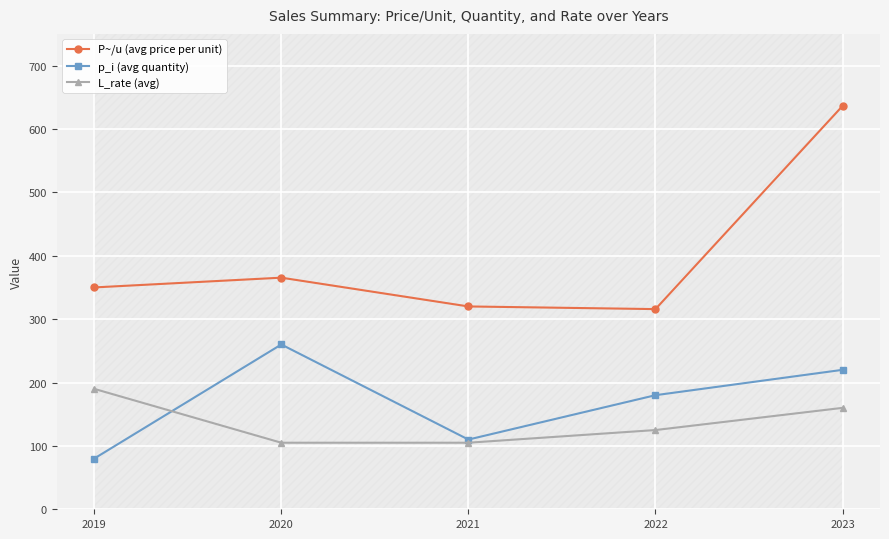

What value does the L_rate (avg) series have at 2022?

125.0